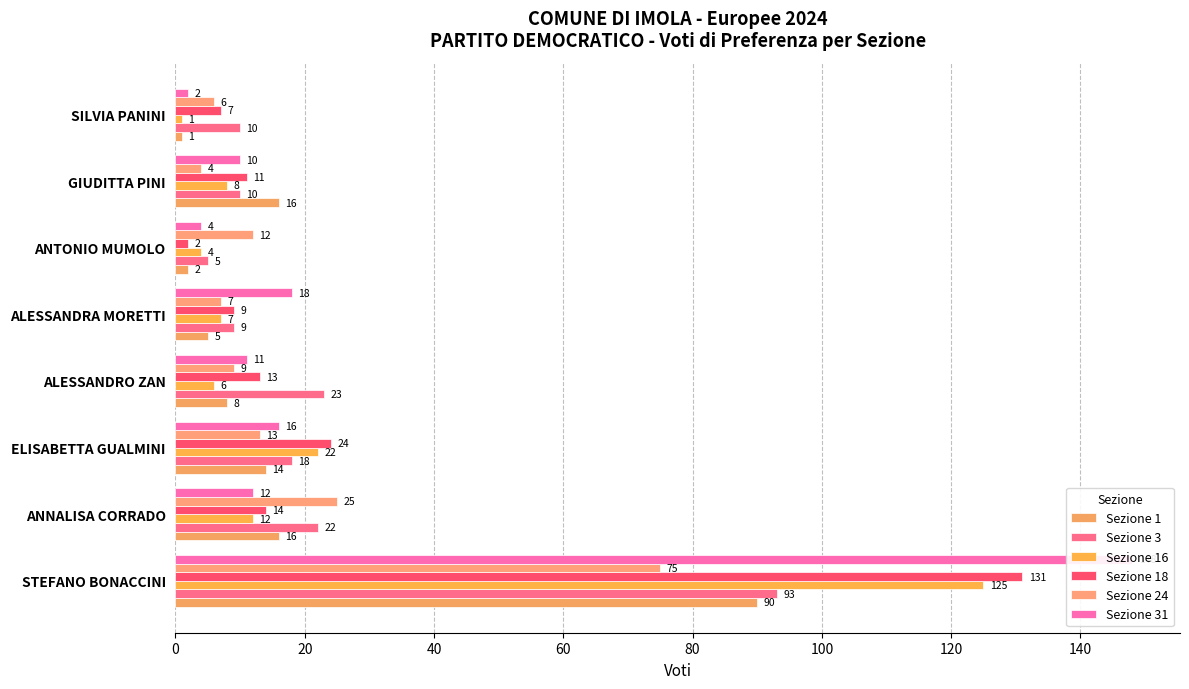

Which series changed the most between 20 and 80?

Sezione 24